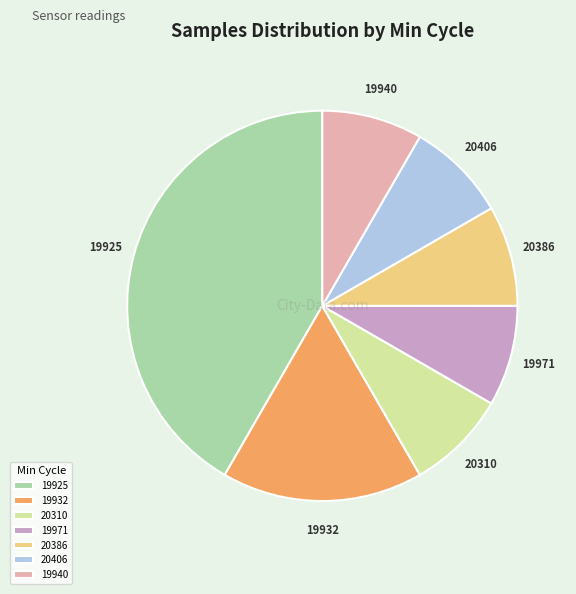

Does 20386 account for over 50% of the chart?

No